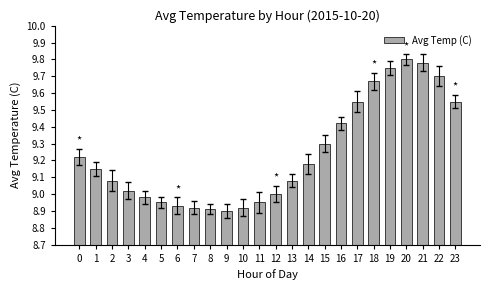

Does the chart contain any negative values?

No